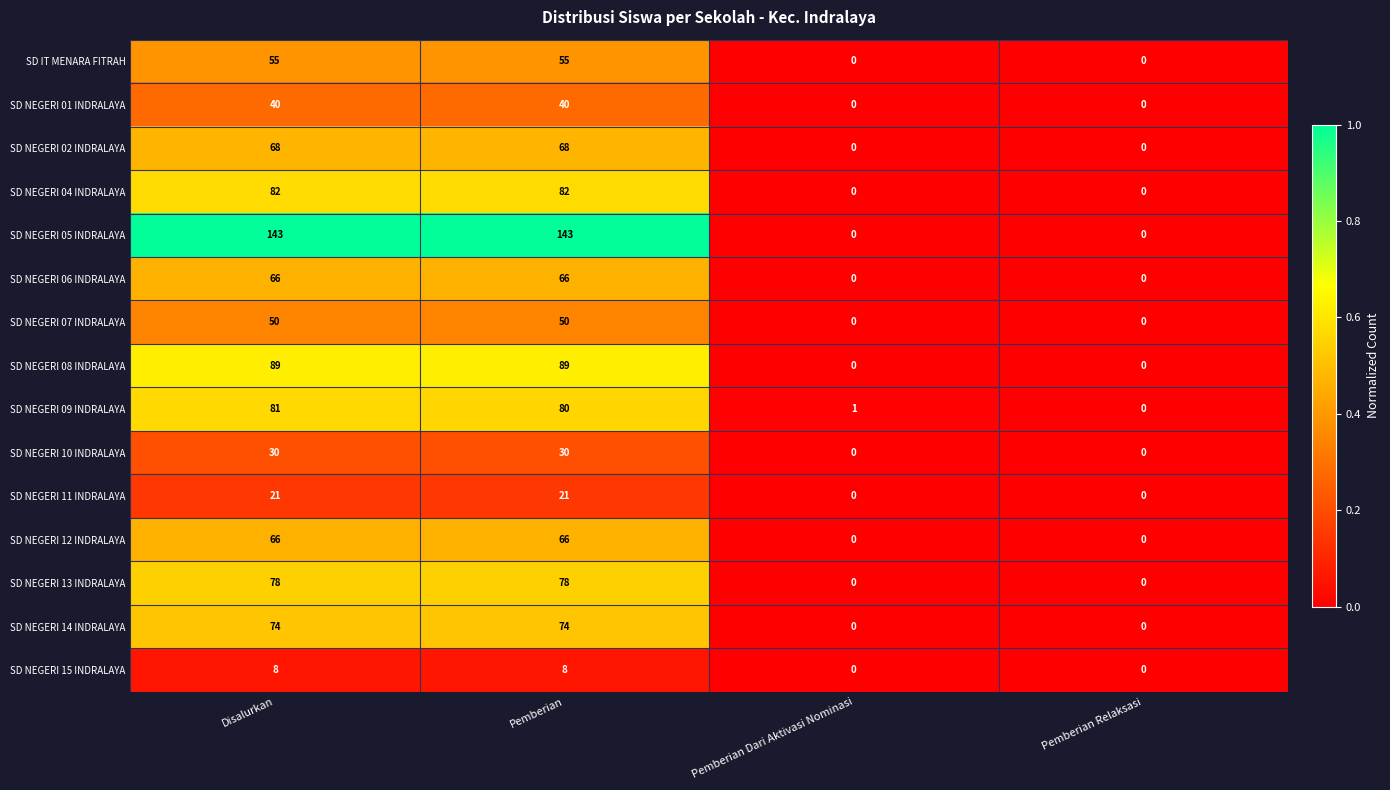

At which category is the sum across all series the highest?

Disalurkan